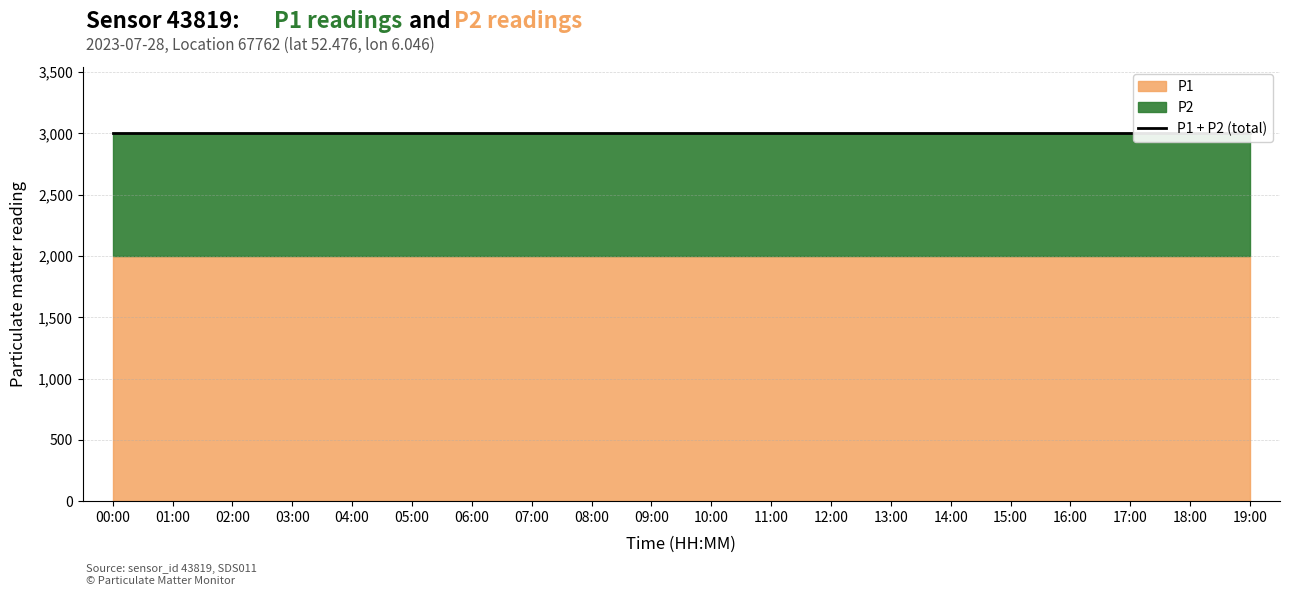

True or false: P2 has a value of 219.3 at 05:00.

False